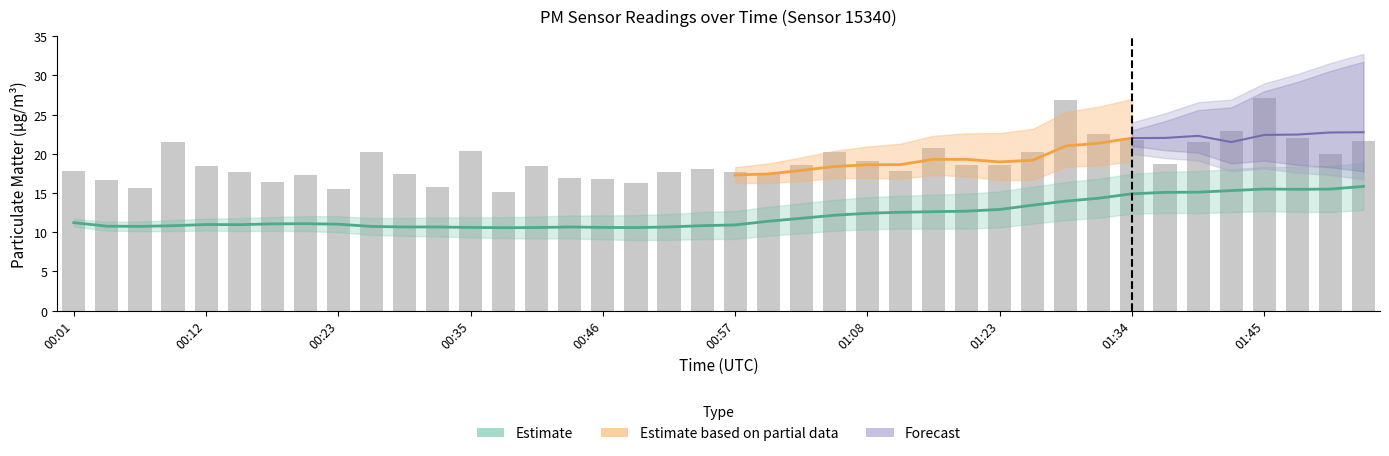

What is the value of the 40th bar from the left?

21.7